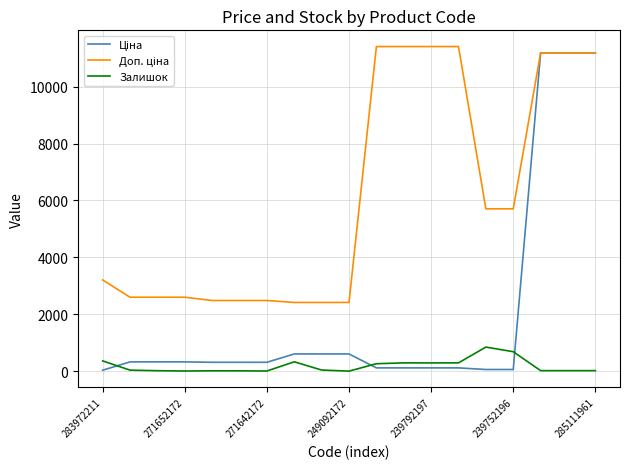

What is the maximum value for Залишок?

845.0